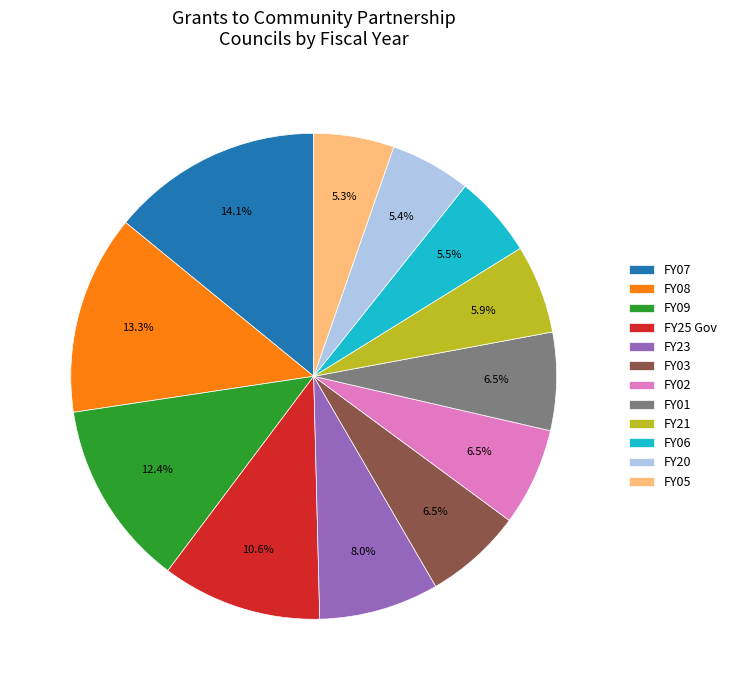

To the nearest percent, what portion does FY05 represent?

5%